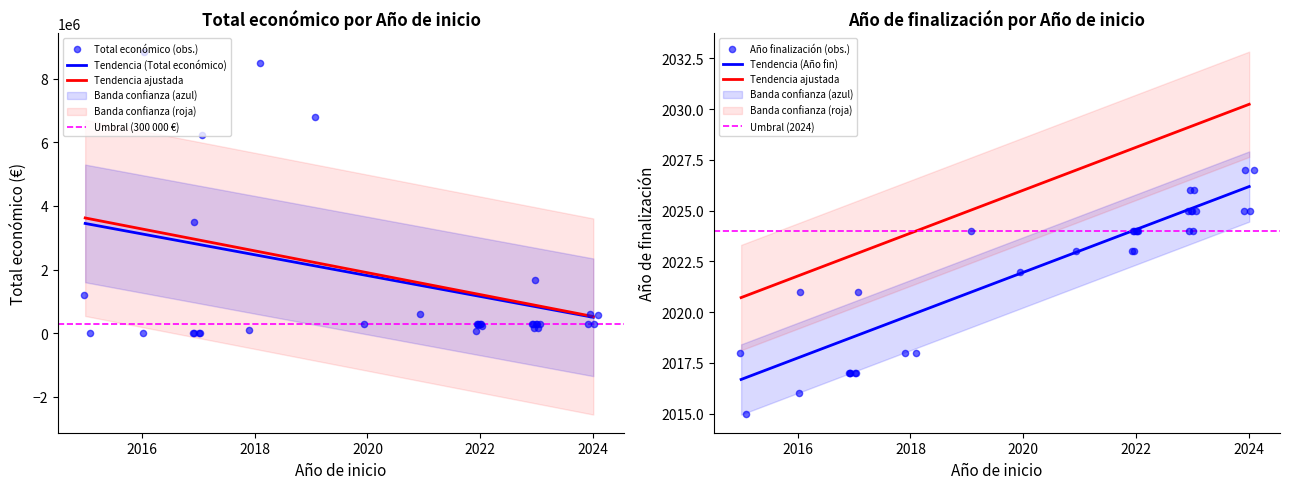

Which series has the largest Y range (max minus min)?

Total económico